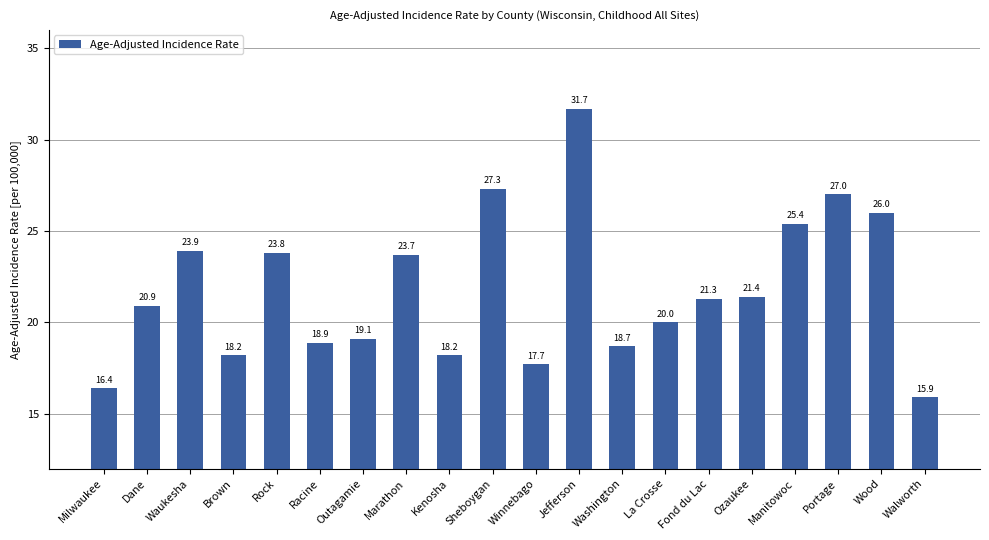

Which label corresponds to the smallest value in the chart?

Walworth